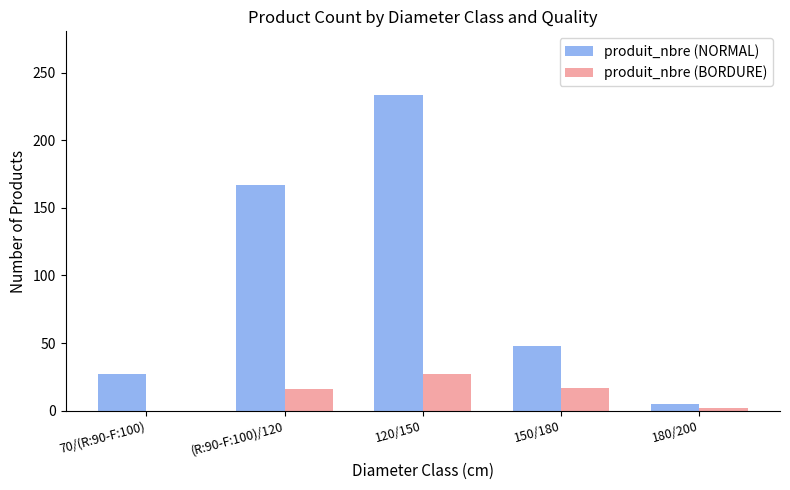

Is it true that produit_nbre (BORDURE) equals 44 at 120/150?

False